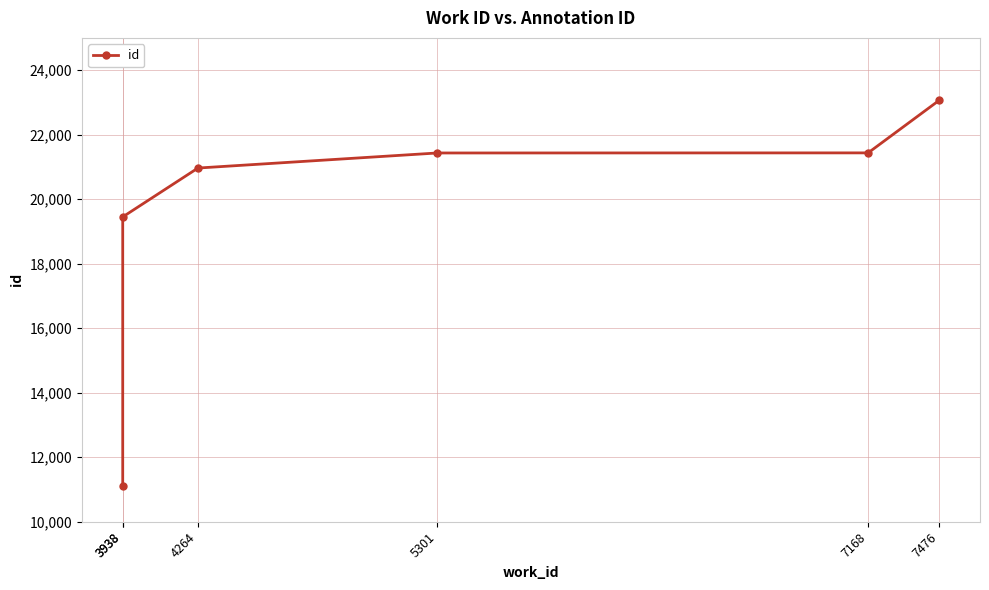

How many lines are shown in the chart?

1